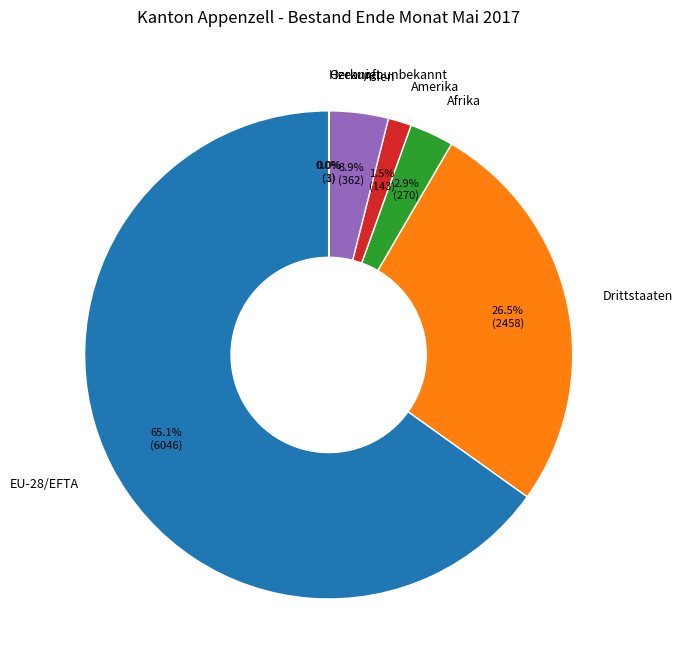

Between EU-28/EFTA and Amerika, which is larger?

EU-28/EFTA